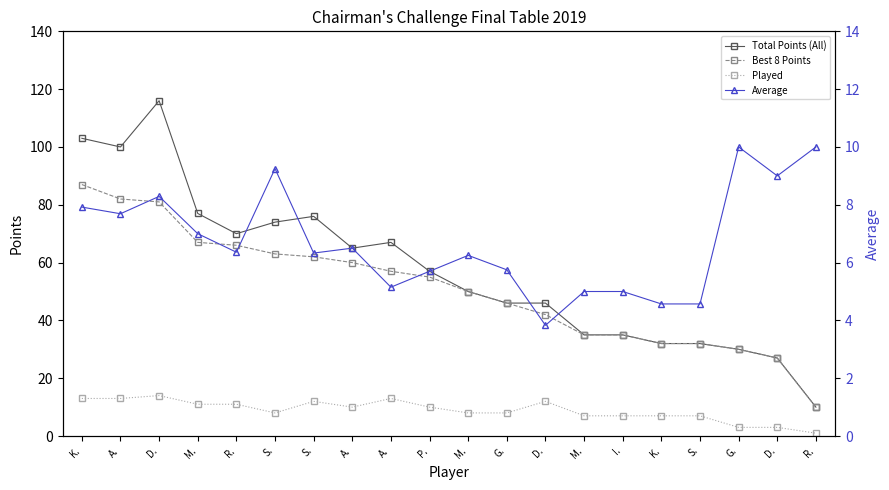

At which category is the sum across all series the highest?

D.